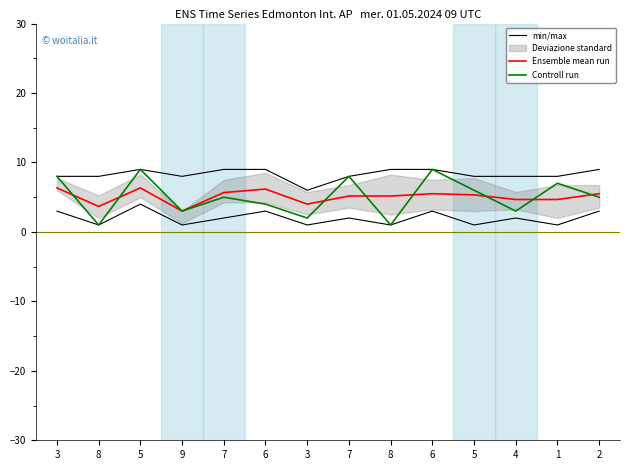

True or false: Ensemble mean run and min/max cross at least once.

False